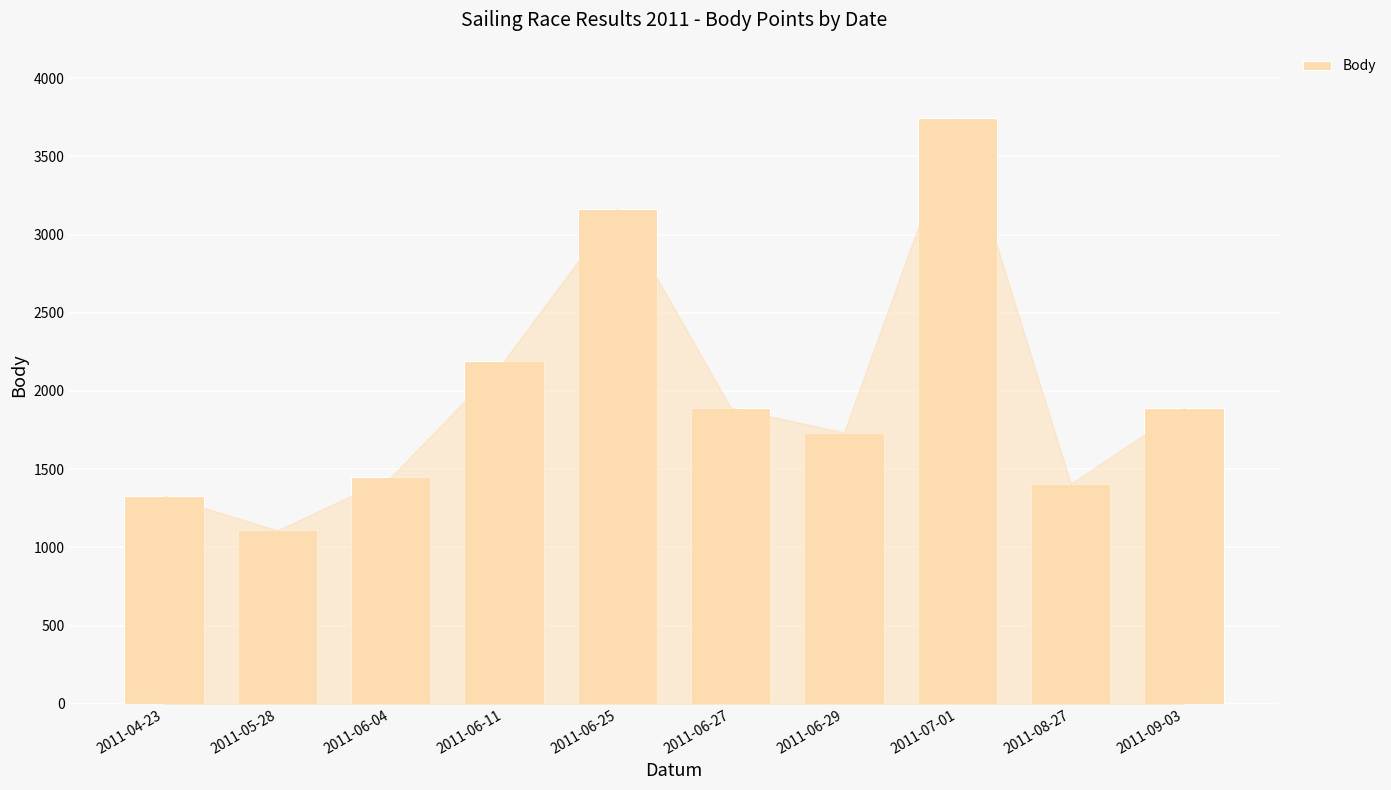

What is the average value?

1991